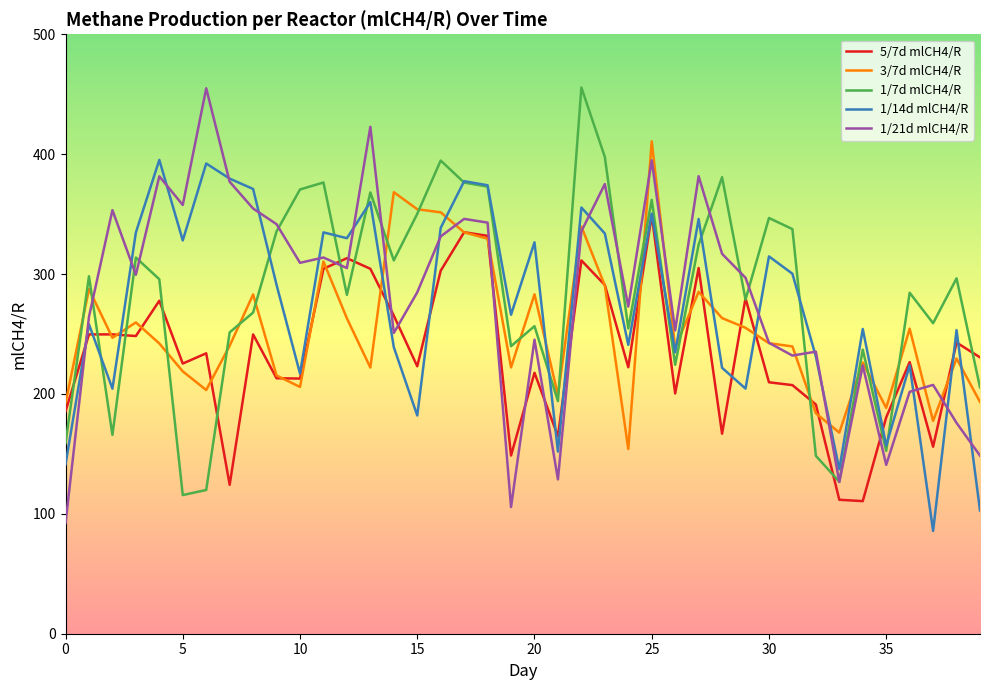

Which series has the widest spread of values?

1/21d mlCH4/R